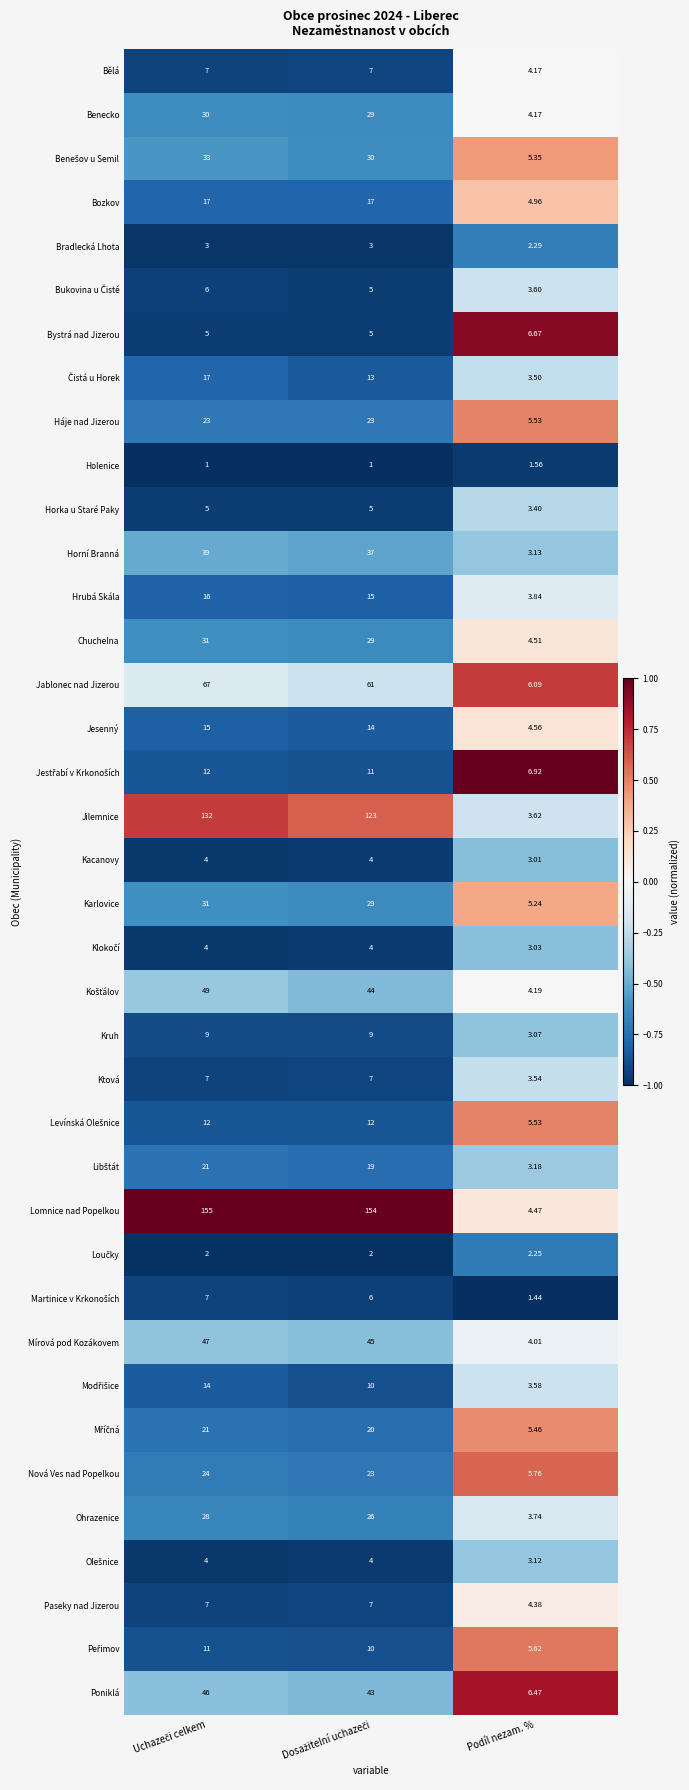

Which category has the lowest value in the Jesenný series?

Podíl nezam. %